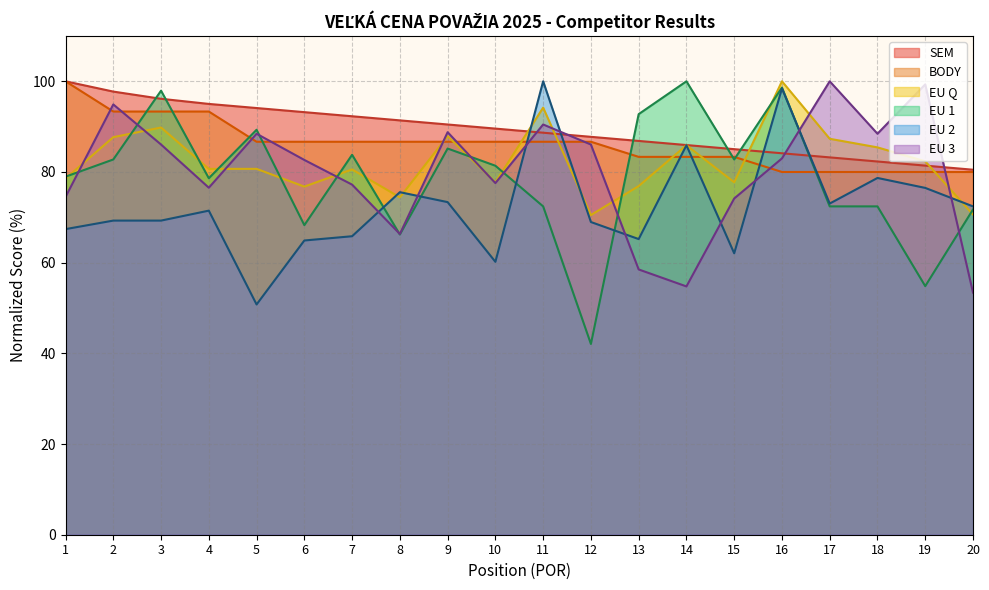

What is the value of the EU 3 point at the 10th from the left?

77.6